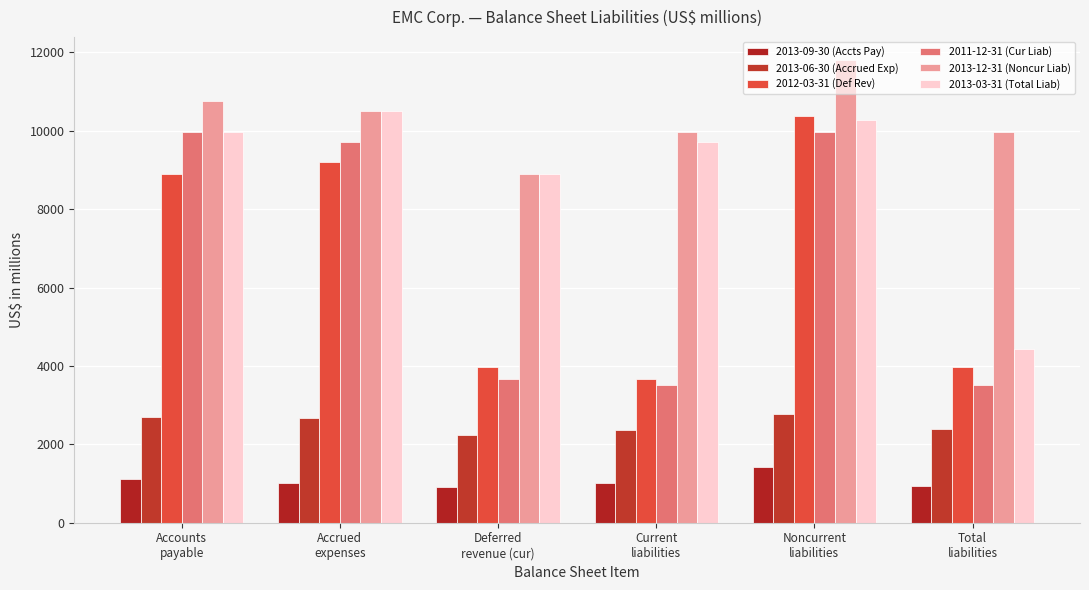

What is the label of the 4th bar from the left?

Current
liabilities